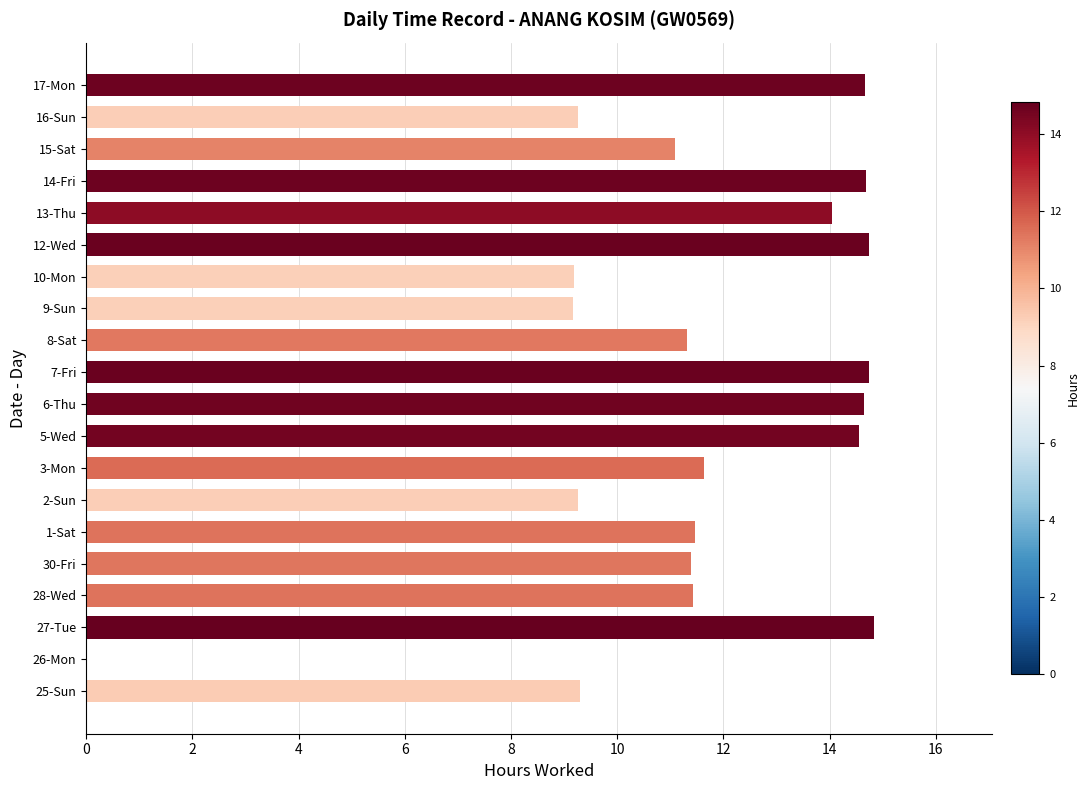

What is the greatest value displayed?

14.8